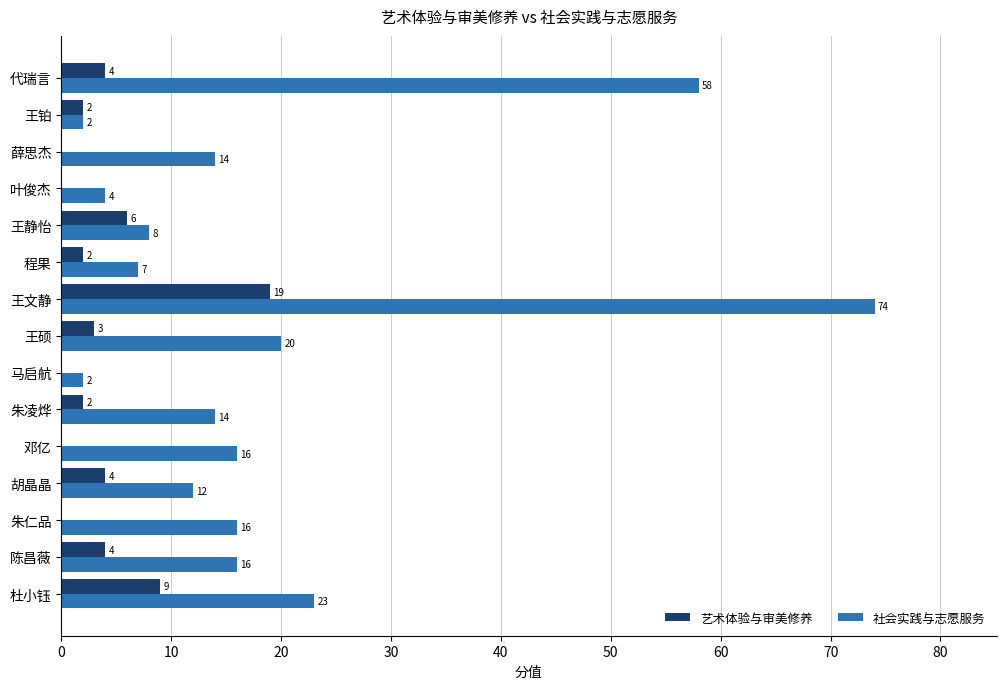

What is the sum of the 社会实践与志愿服务 values at 邓亿 and 王静怡?

24